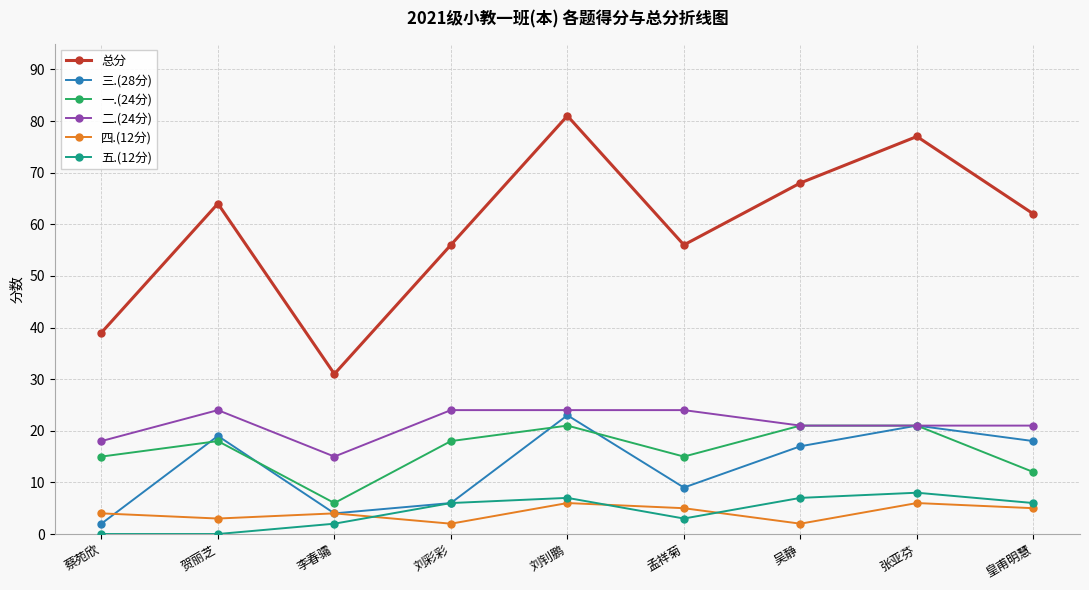

What is the sum of all 三.(28分) values?

119